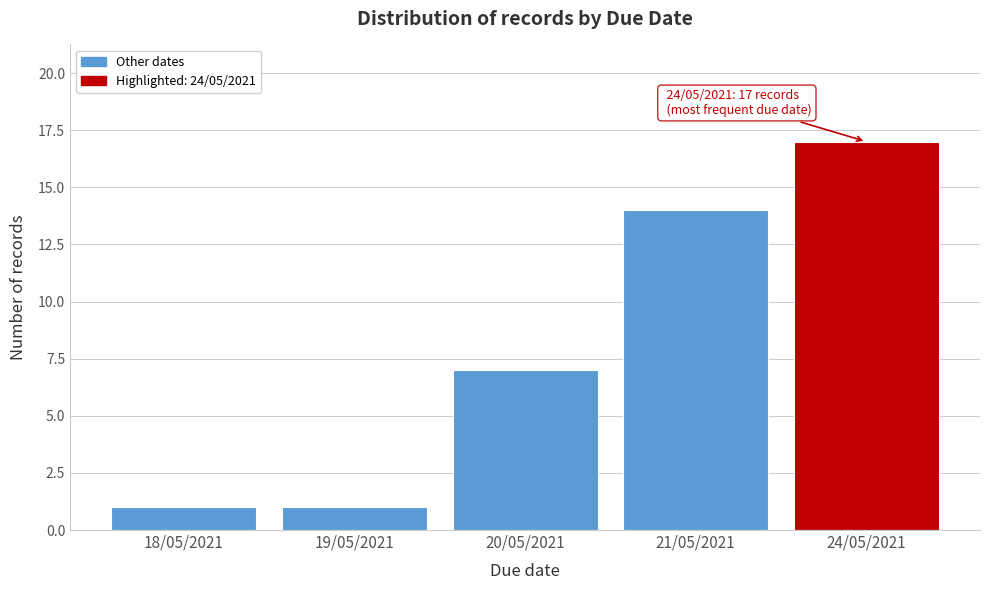

Reading left to right, list all the values displayed in this chart.

1	1	7	14	17